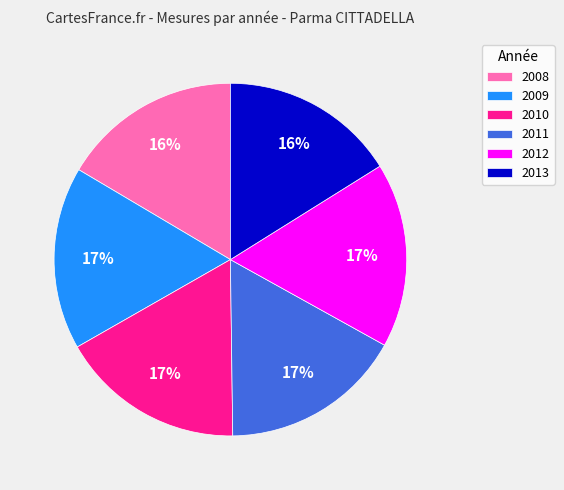

Is 2008 the majority of the pie?

No